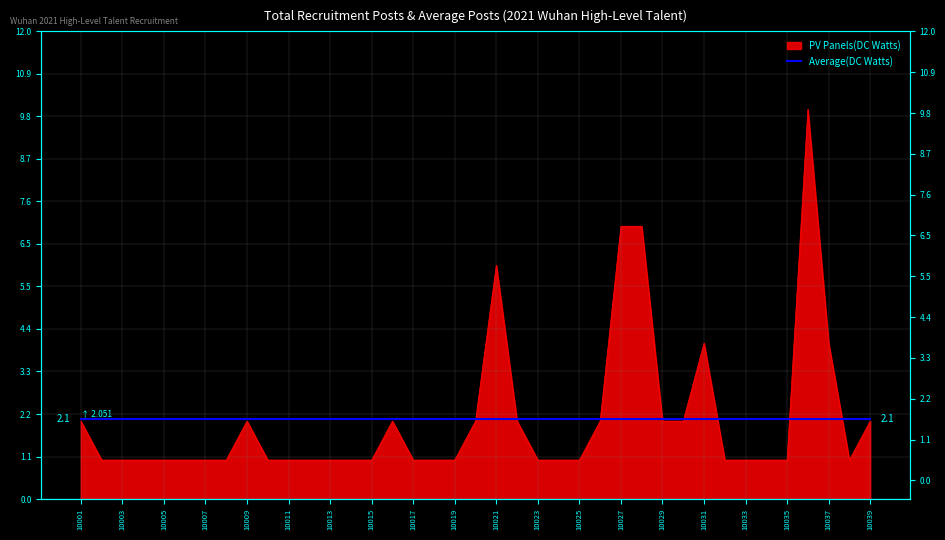

Is it true that the value at 10004 is 1?

True